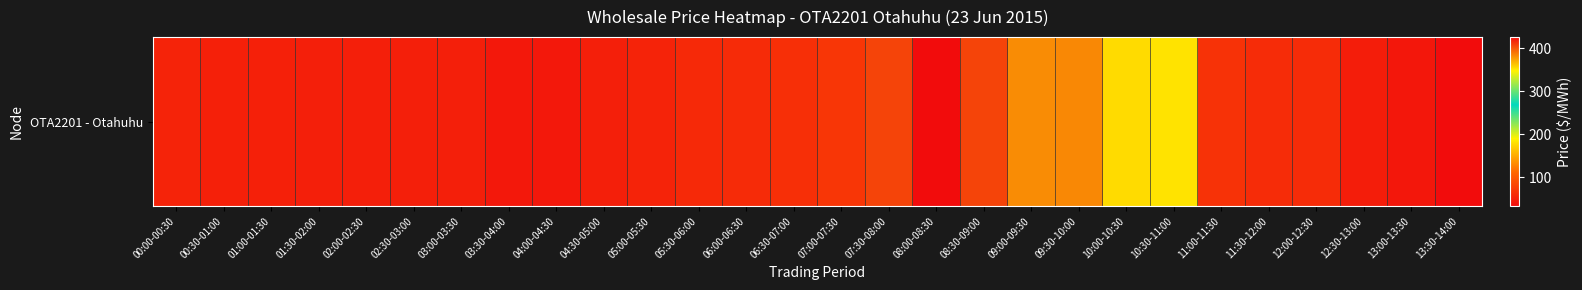

Reading left to right, list all the values displayed in this chart.

00:00-00:30=53.0	00:30-01:00=50.8	01:00-01:30=50.8	01:30-02:00=49.5	02:00-02:30=50.1	02:30-03:00=50.0	03:00-03:30=49.5	03:30-04:00=43.0	04:00-04:30=43.0	04:30-05:00=49.6	05:00-05:30=53.1	05:30-06:00=58.4	06:00-06:30=60.6	06:30-07:00=64.3	07:00-07:30=69.9	07:30-08:00=406.0	08:00-08:30=425.4	08:30-09:00=406.0	09:00-09:30=381.2	09:30-10:00=382.6	10:00-10:30=177.2	10:30-11:00=181.8	11:00-11:30=66.2	11:30-12:00=61.0	12:00-12:30=61.0	12:30-13:00=48.3	13:00-13:30=42.3	13:30-14:00=33.0